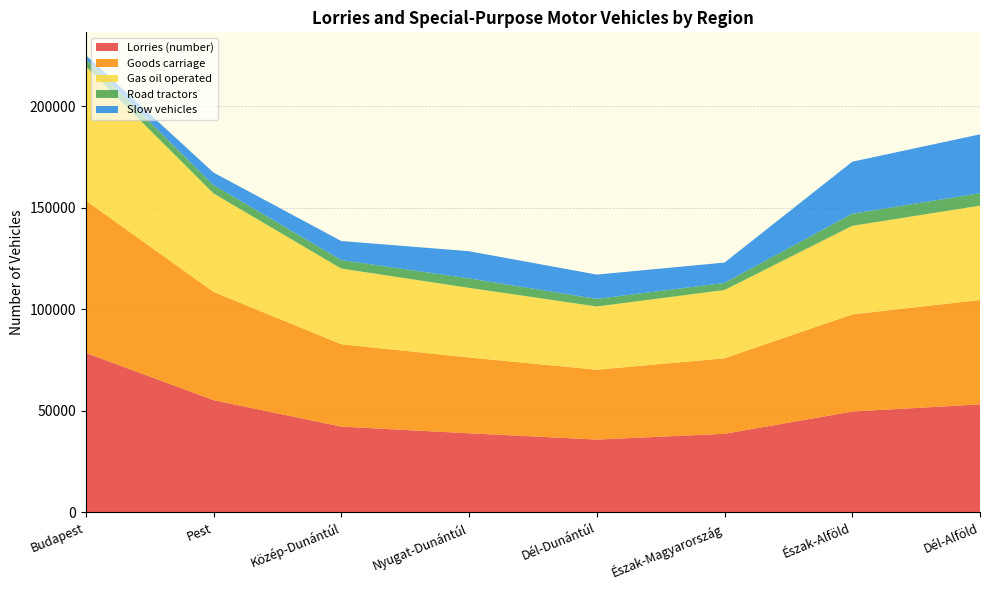

Reading right to left, extract all data points from this chart.

Lorries (number): 53112	49558	38603	35770	38853	42160	55175	78480
Goods carriage: 51379	47848	37185	34395	37347	40558	53301	74971
Gas oil operated: 46462	43602	33626	31125	34278	37252	48497	66220
Road tractors: 6106	5977	3482	3753	4655	4180	4123	3632
Slow vehicles: 29021	25602	10028	11967	13390	9397	6154	1749